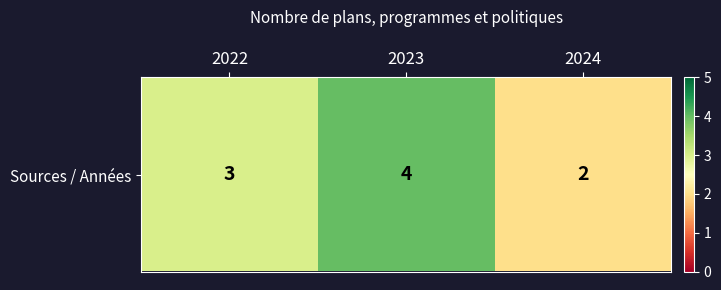

What is the change in value from 2022 to 2023?

+1